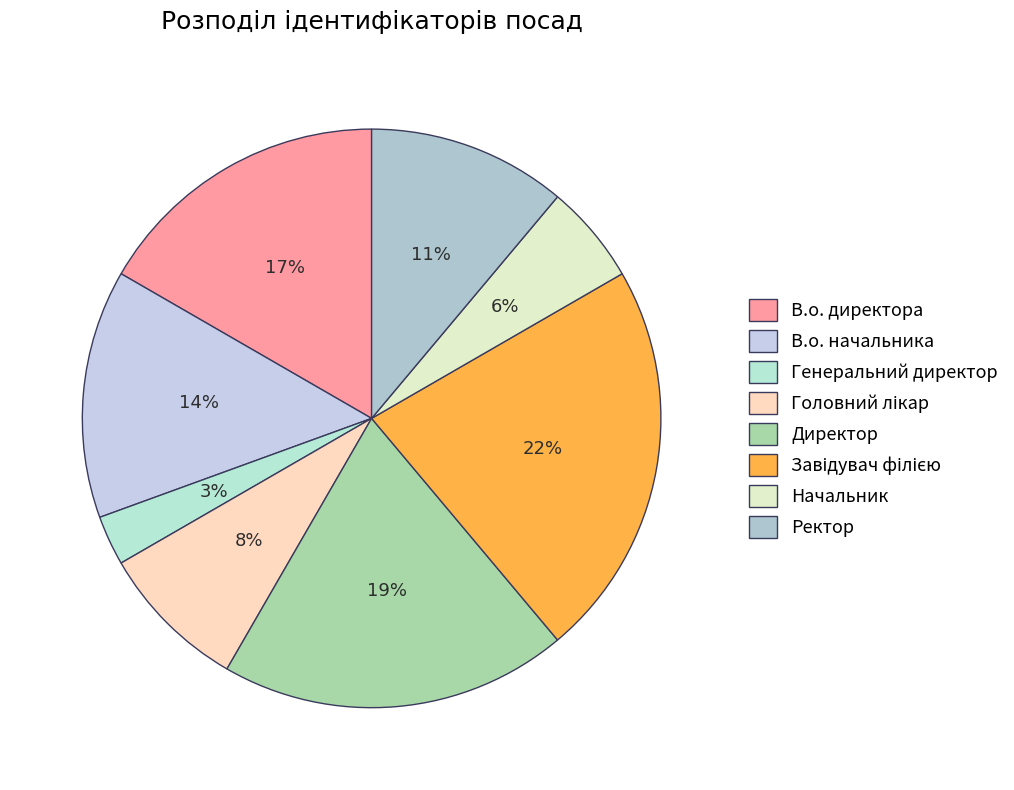

Count the number of slices in the pie.

8